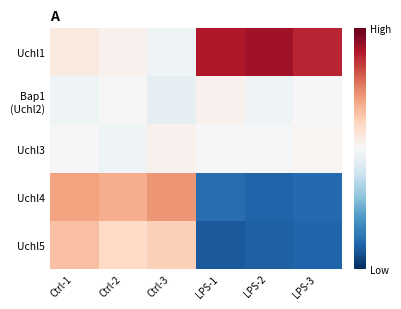

Between Ctrl-2 and LPS-2, which series saw the biggest shift?

Uchl4